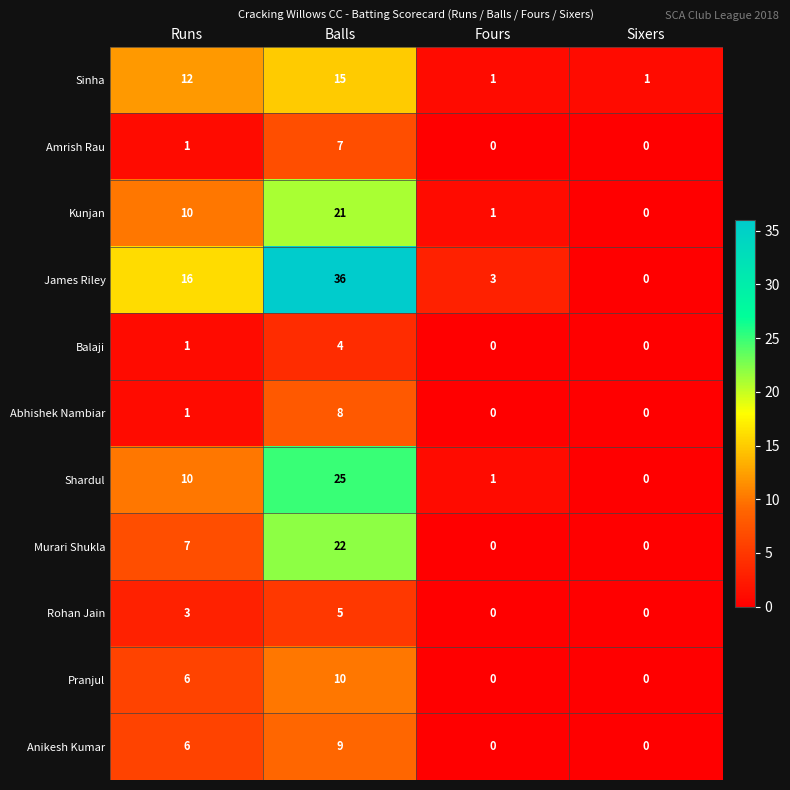

What is the total value across all series at Balls?

162